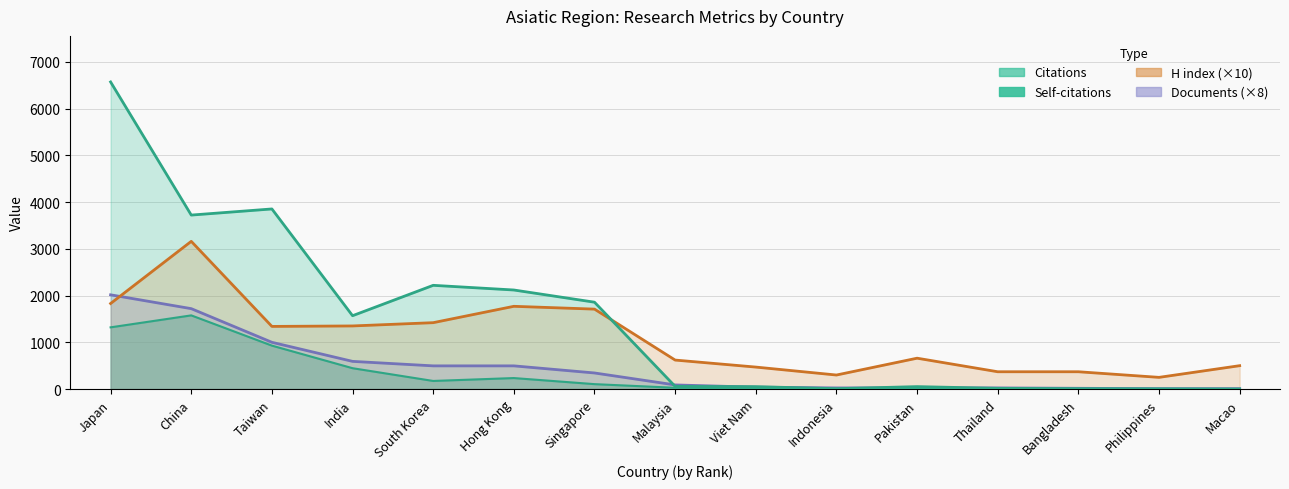

How many intersections are there between H index and Citations?

1